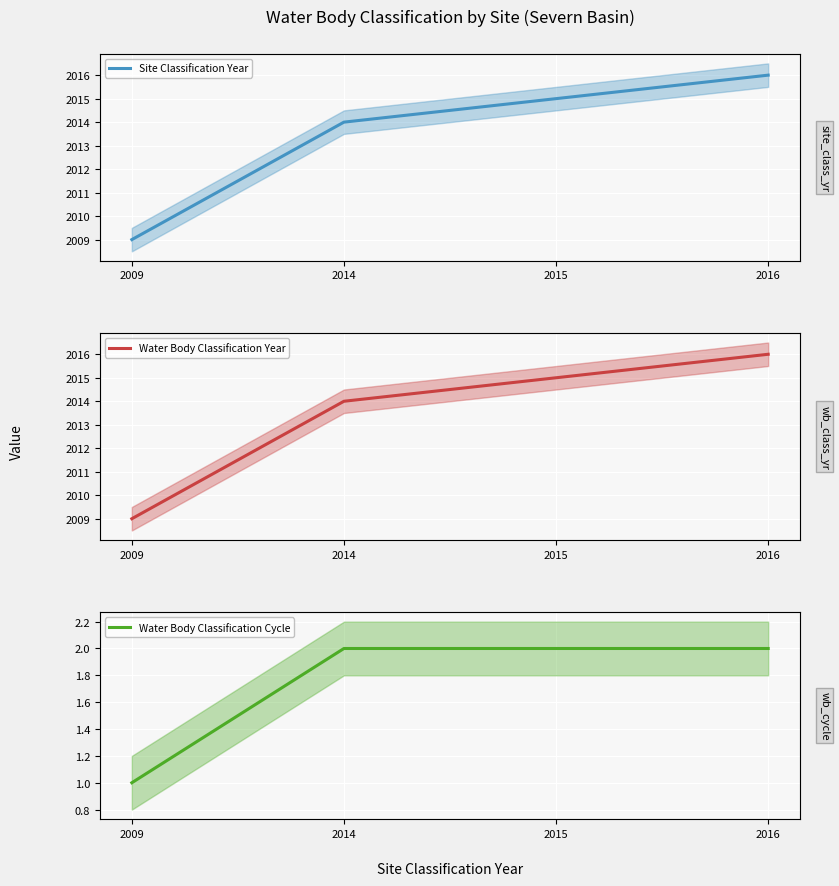

True or false: Water Body Classification Year has more than 1 interior local peaks.

False